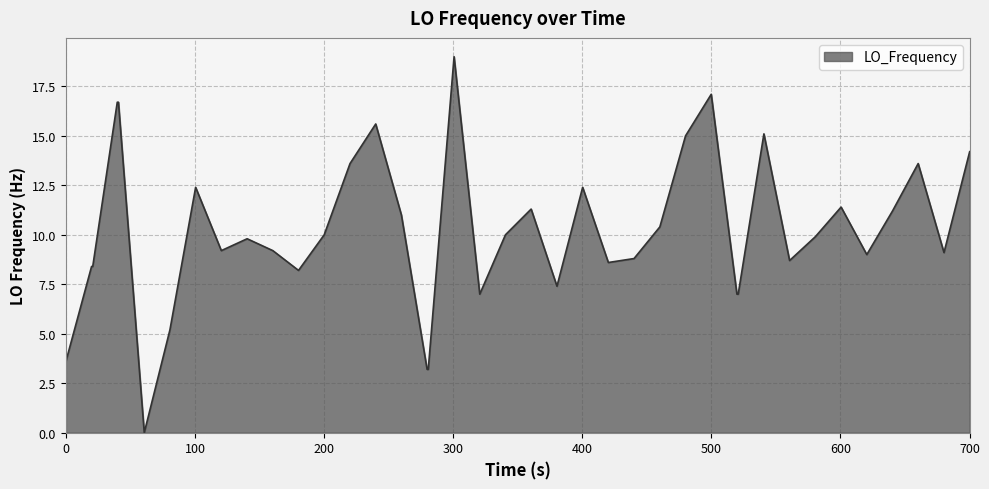

What is the maximum value shown in the chart?

19.0